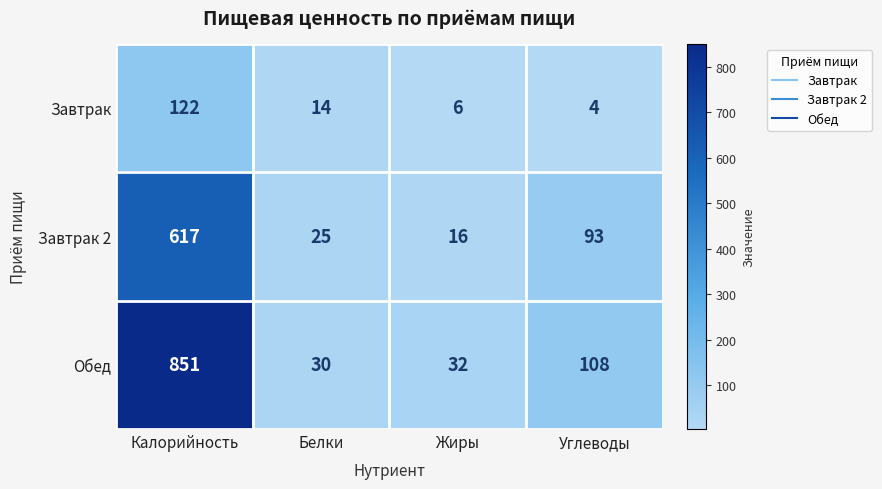

At which category is the sum across all series the highest?

Калорийность